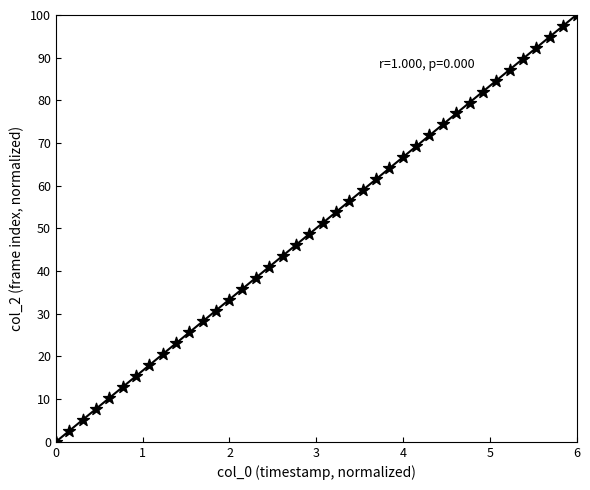

What is the range of X values (max minus min)?

6.0